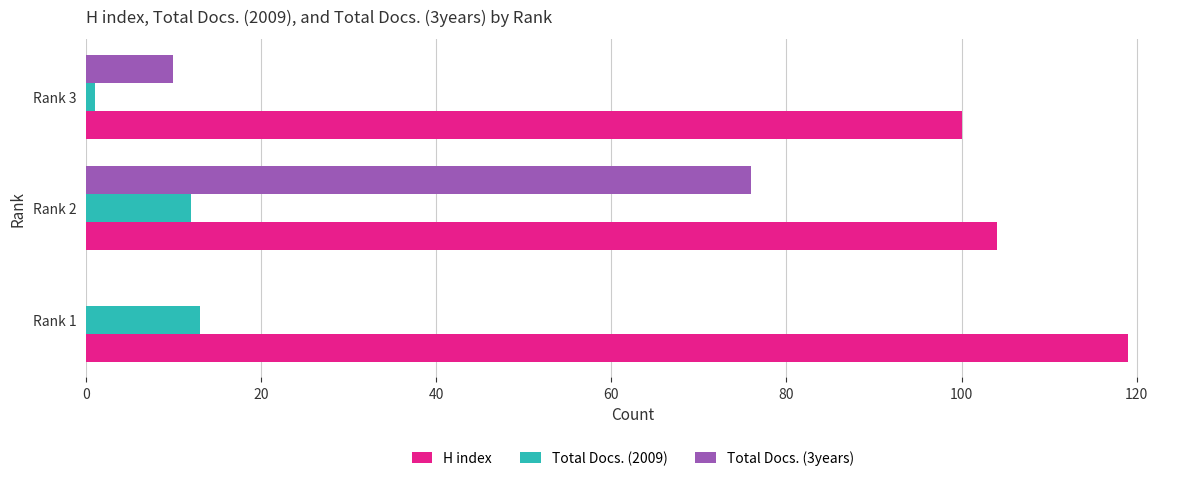

How many values in Total Docs. (3years) are above zero?

2